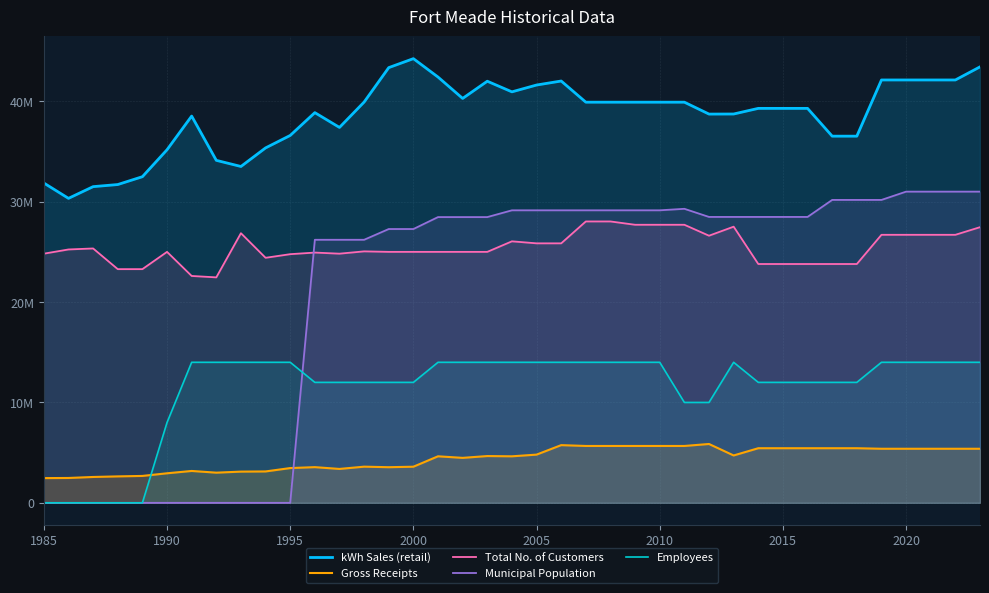

True or false: Employees and Total No. of Customers cross at least once.

False